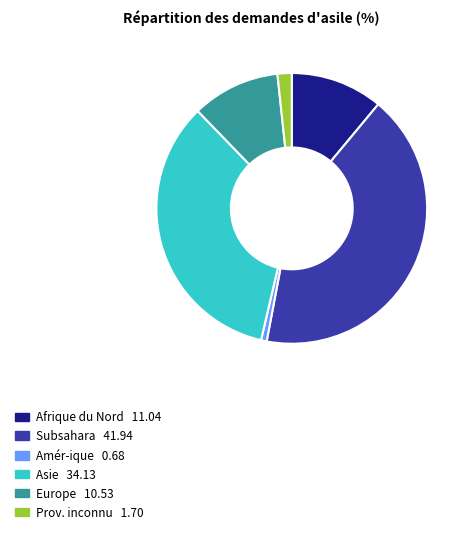

Does any single category account for the majority?

No